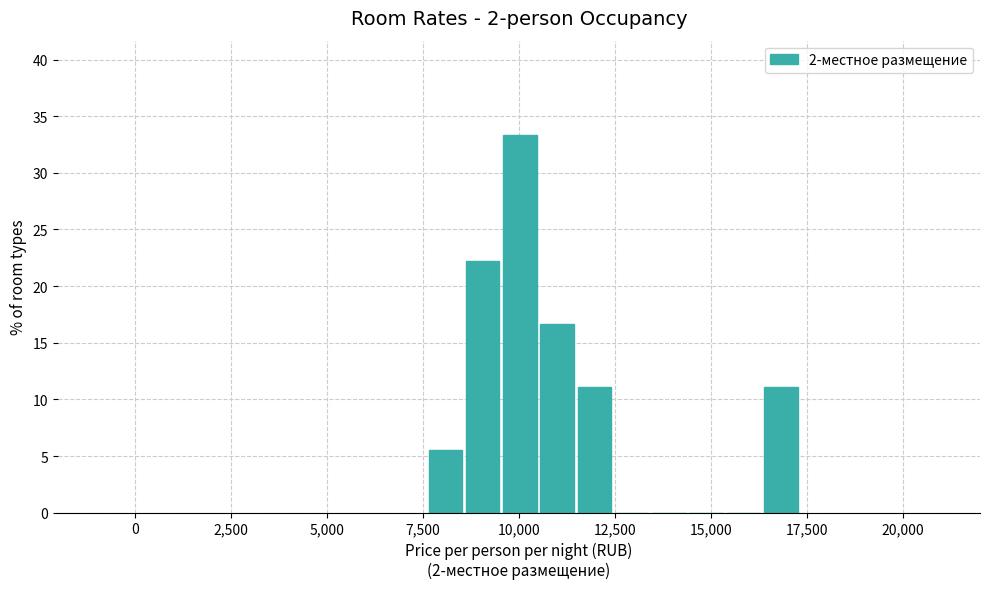

Around what value on the x-axis is the tallest bar? Give the approximate position of its centre, as read against the axis.

10000